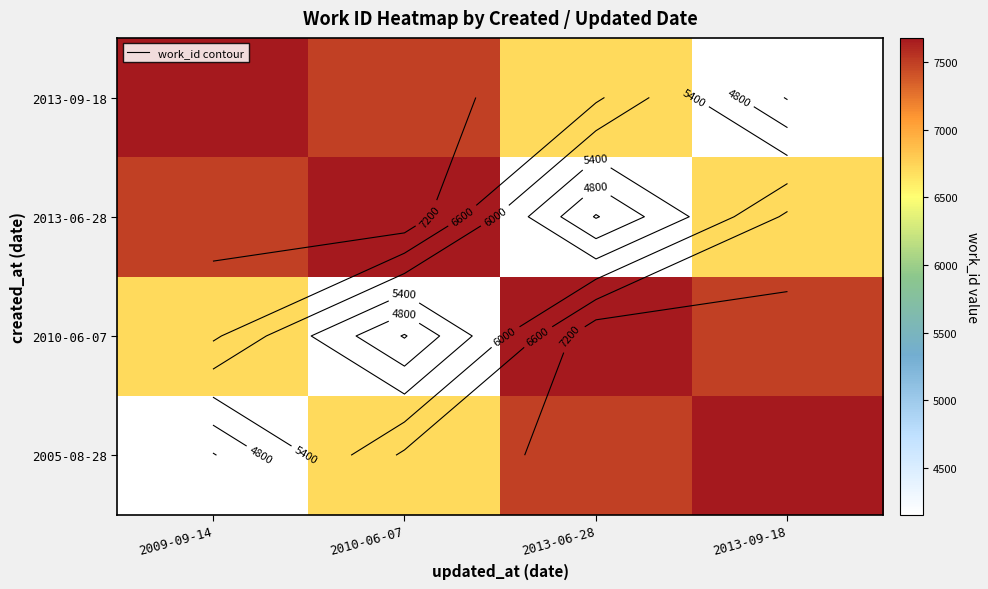

What is the greatest value displayed?

7677